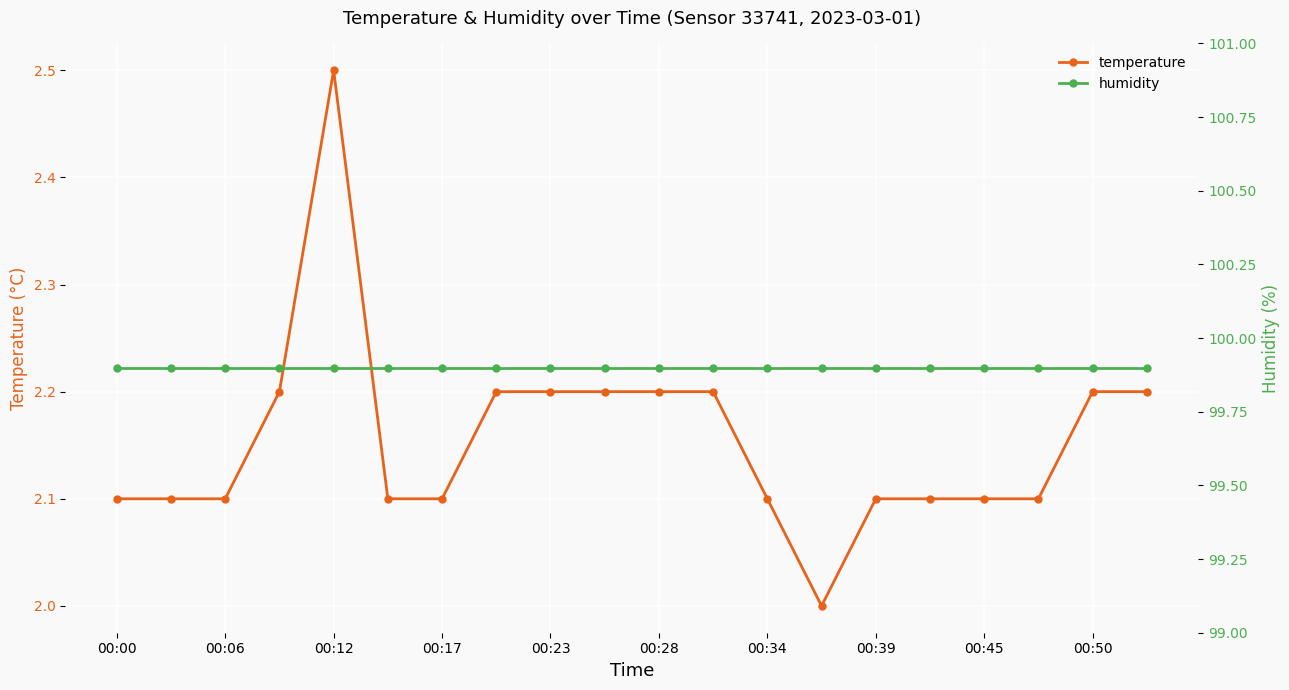

Reading left to right, list all the values displayed in this chart.

temperature: 2.1	2.1	2.1	2.2	2.5	2.1	2.1	2.2	2.2	2.2	2.2	2.2	2.1	2.0	2.1	2.1	2.1	2.1	2.2	2.2
humidity: 99.9	99.9	99.9	99.9	99.9	99.9	99.9	99.9	99.9	99.9	99.9	99.9	99.9	99.9	99.9	99.9	99.9	99.9	99.9	99.9